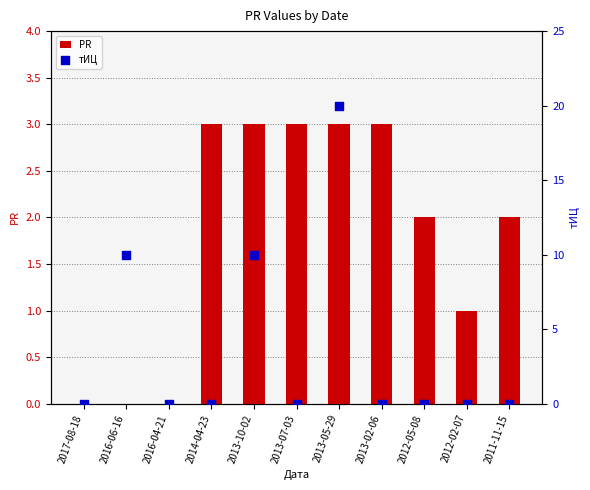

What are all the series names shown in the legend?

PR, тИЦ